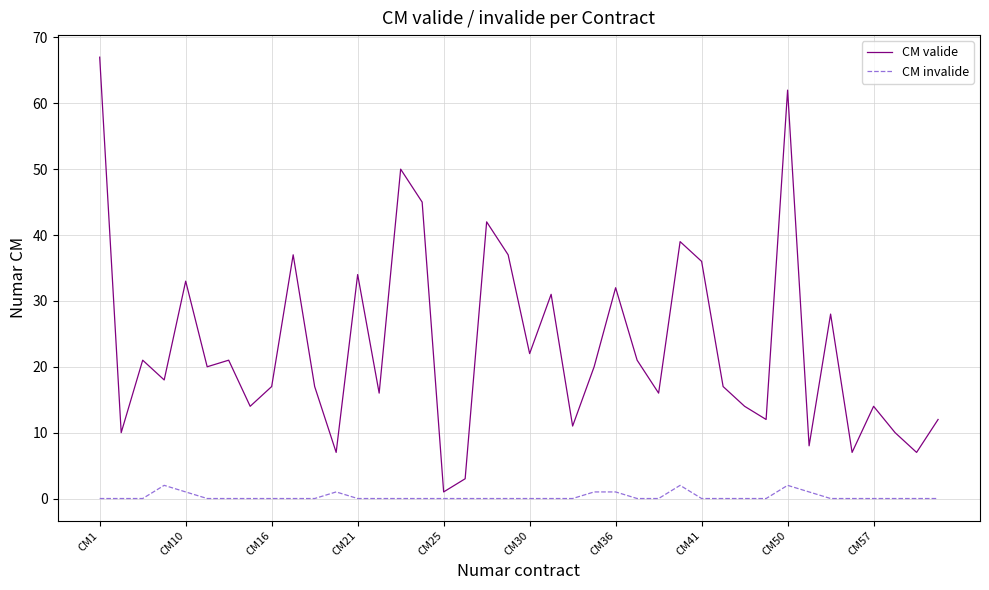

Rank the series by their average value, from highest to lowest.

CM valide, CM invalide